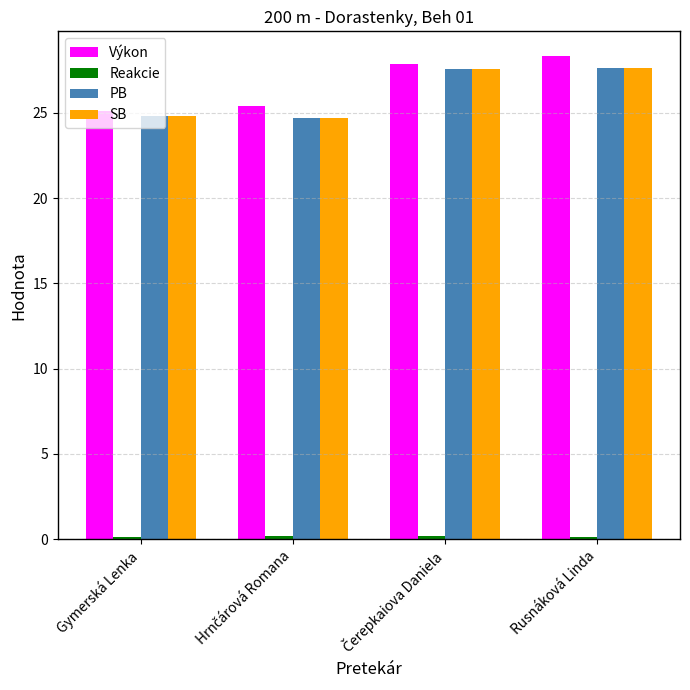

Read the Výkon value at Gymerská Lenka.

25.1